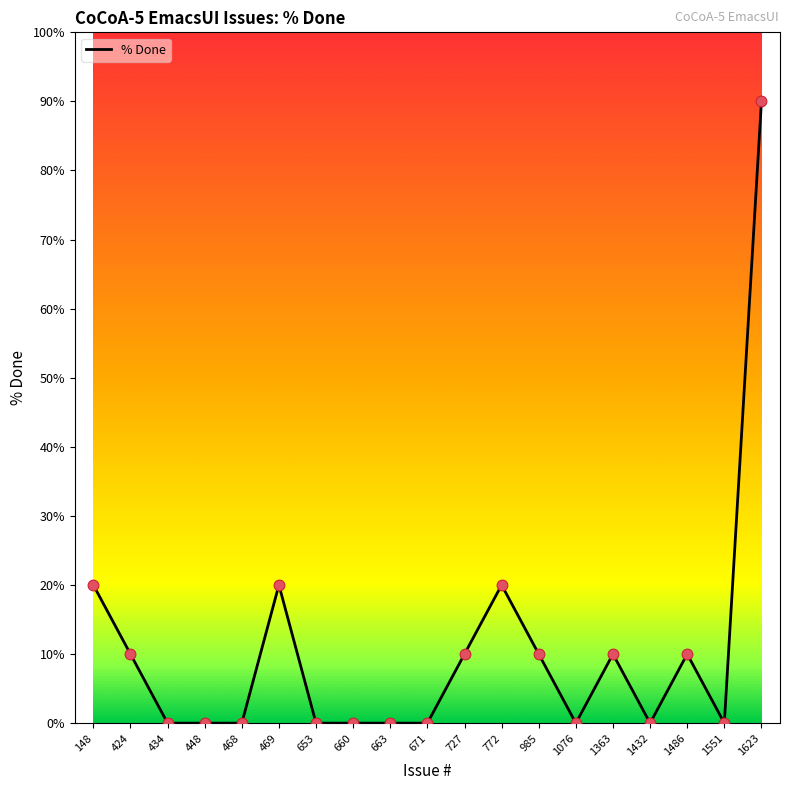

Between 1432 and 1486, which is larger?

1486